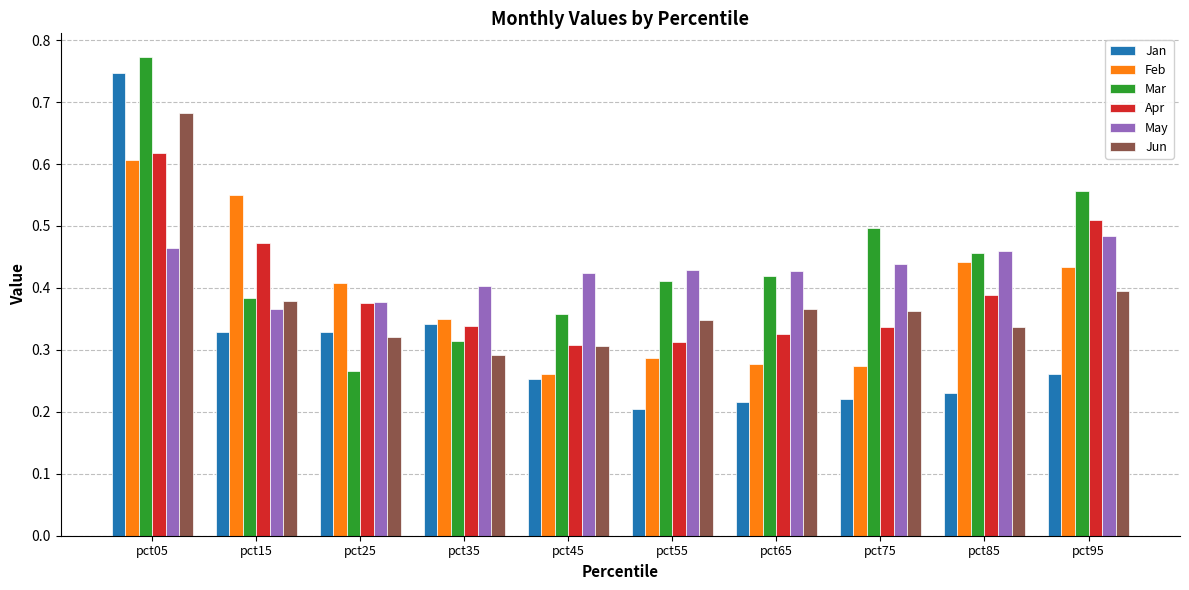

At which label does Mar reach its peak?

pct05